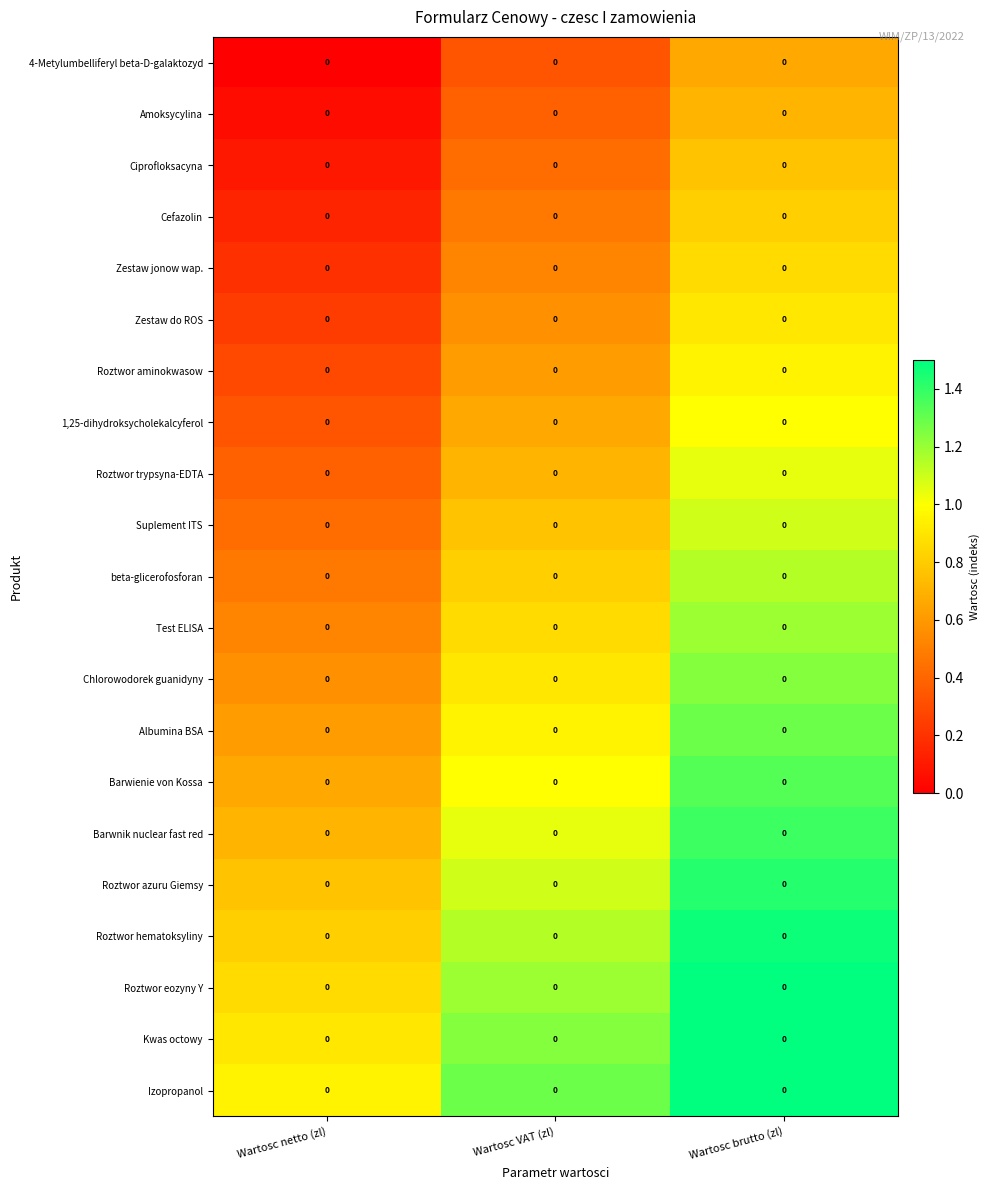

List the series in order of their peak value, lowest first.

4-Metylumbelliferyl beta-D-galaktozyd, Amoksycylina, Ciprofloksacyna, Cefazolin, Zestaw jonow wap., Zestaw do ROS, Roztwor aminokwasow, 1,25-dihydroksycholekalcyferol, Roztwor trypsyna-EDTA, Suplement ITS, beta-glicerofosforan, Test ELISA, Chlorowodorek guanidyny, Albumina BSA, Barwienie von Kossa, Barwnik nuclear fast red, Roztwor azuru Giemsy, Roztwor hematoksyliny, Roztwor eozyny Y, Kwas octowy, Izopropanol